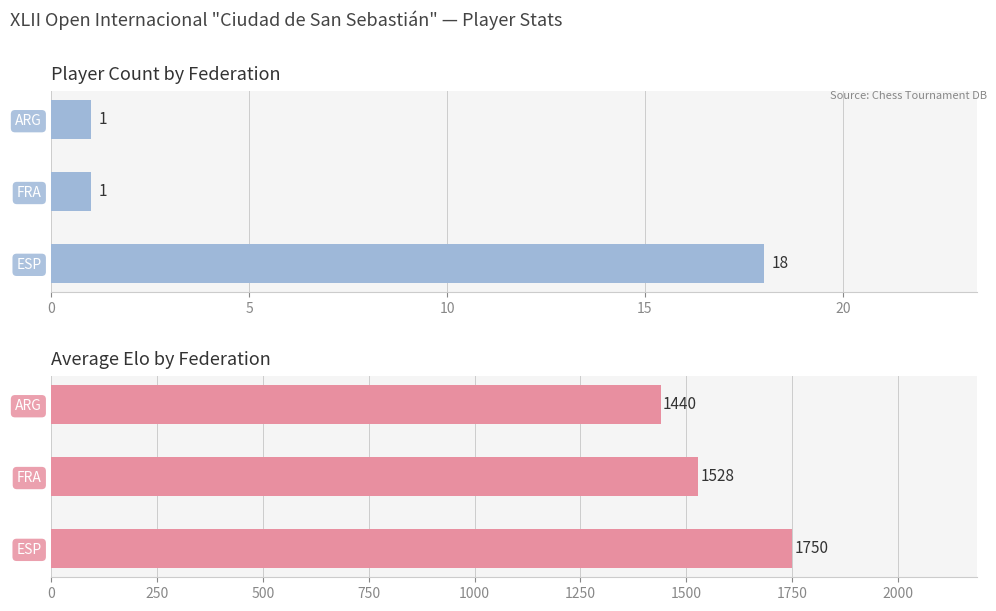

True or false: Avg Elo has a value of 3118 at ESP.

False